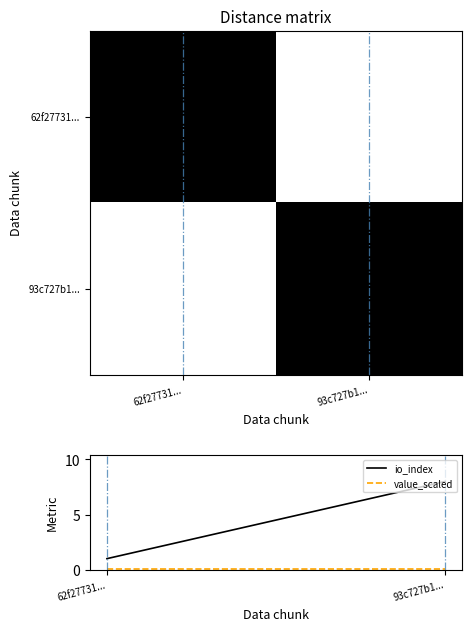

Between 93c727b1... and 62f27731..., which is larger?

93c727b1...